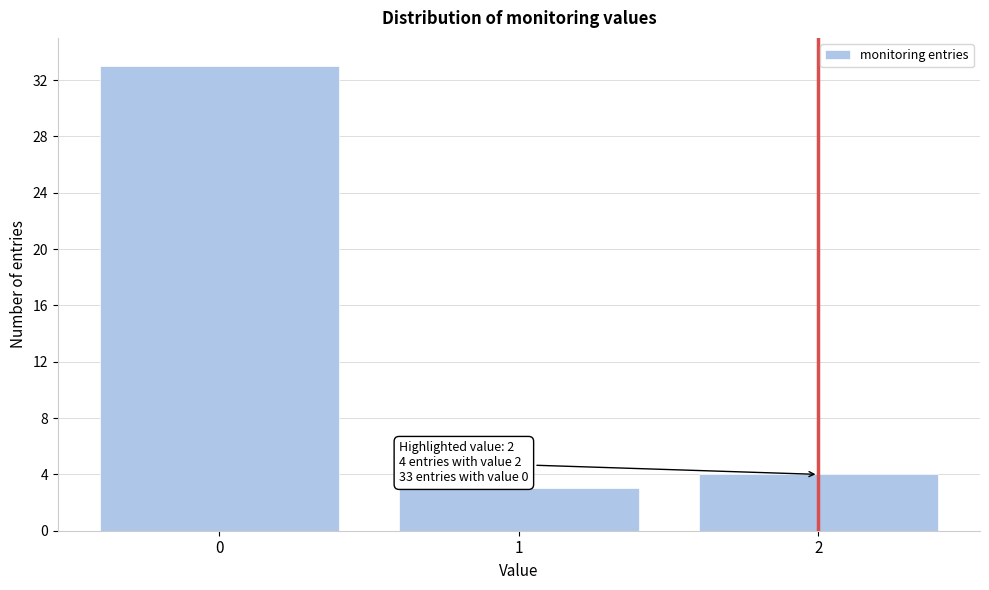

Reading left to right, what are all the values shown in this chart?

0=33	1=3	2=4